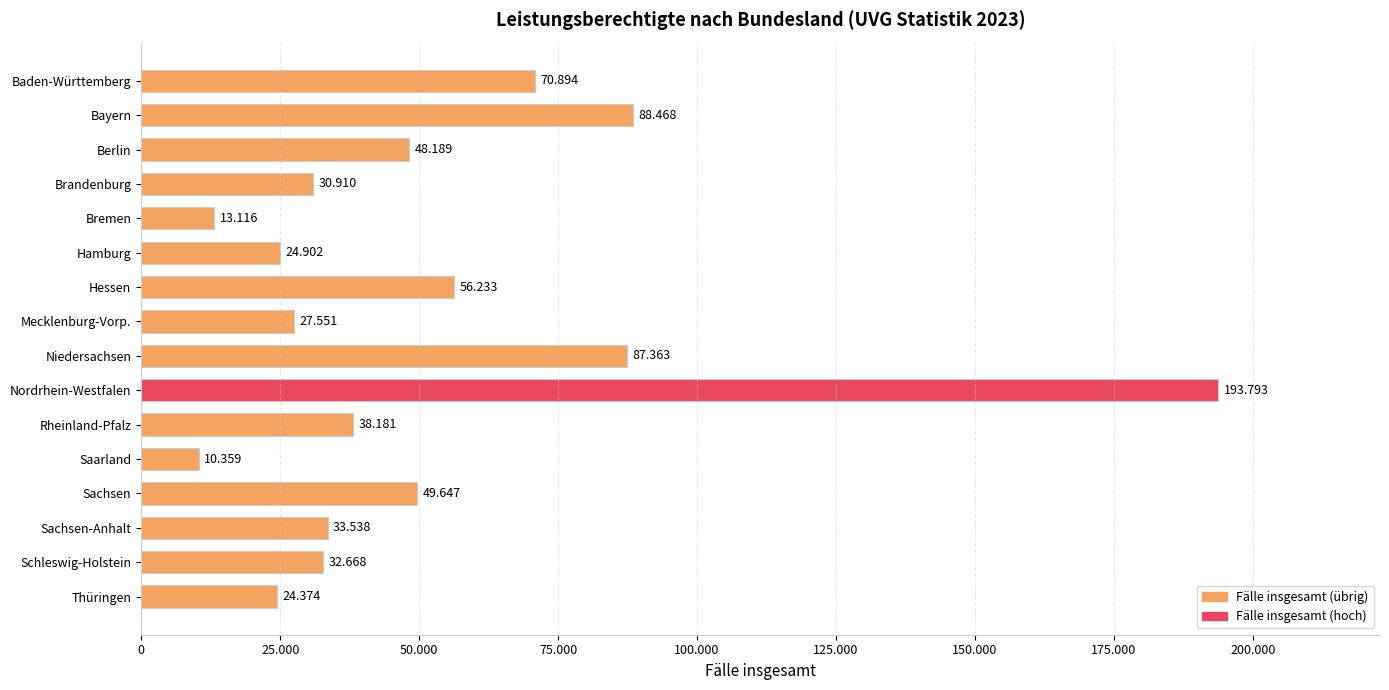

How many bars are there in total?

16